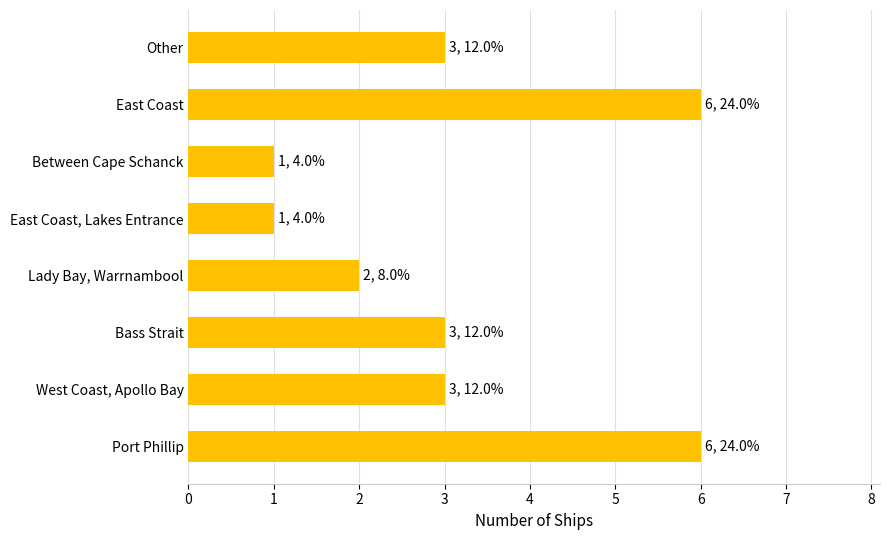

Between Between Cape Schanck and Other, which is larger?

Other